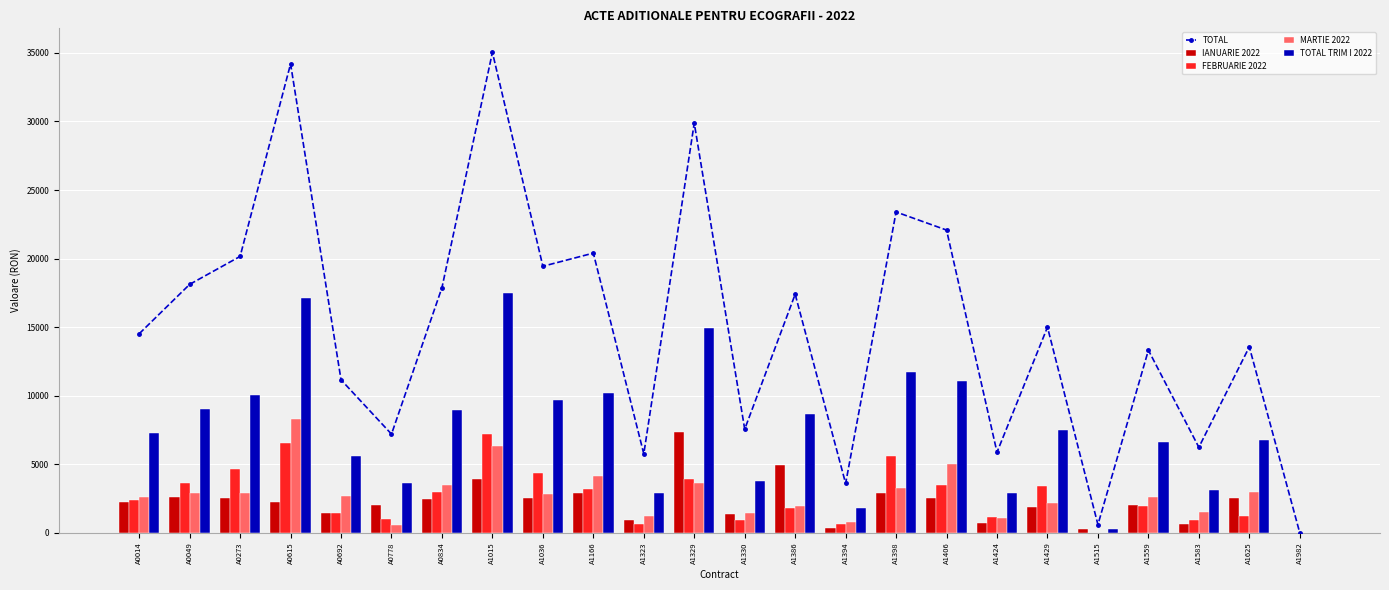

At A1166, list the series in order from largest to smallest.

TOTAL, TOTAL TRIM I 2022, MARTIE 2022, FEBRUARIE 2022, IANUARIE 2022